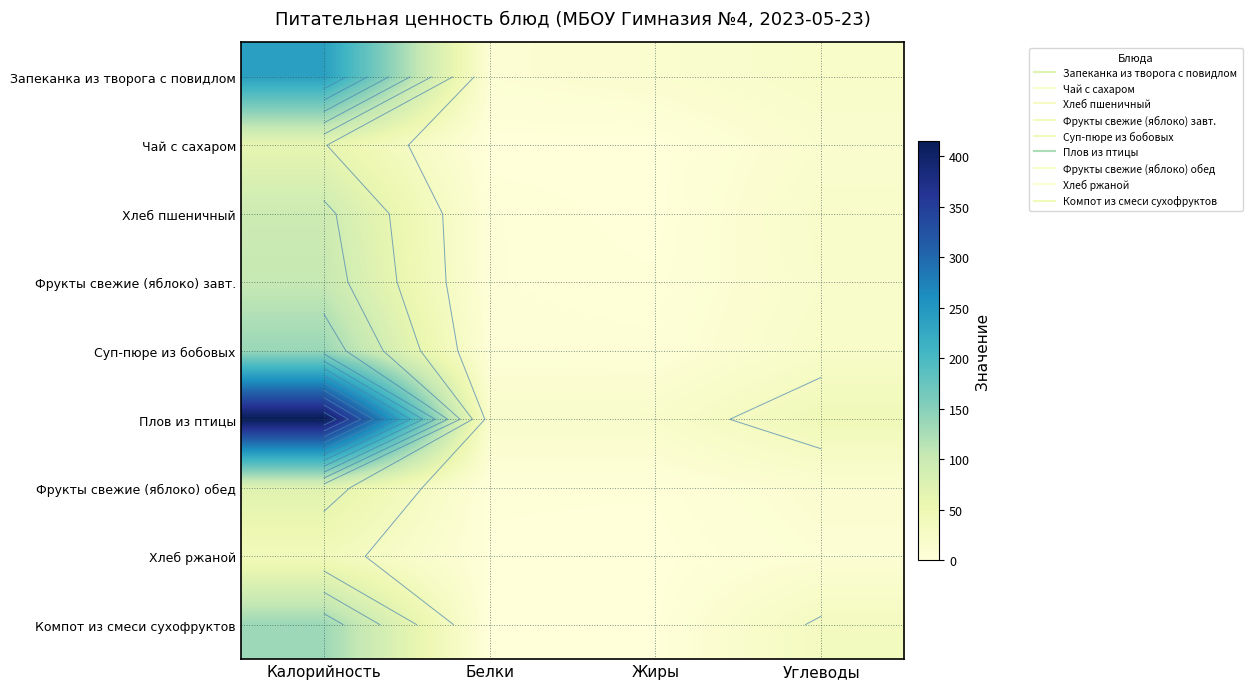

How many values in the Фрукты свежие (яблоко) обед series are below 12?

2